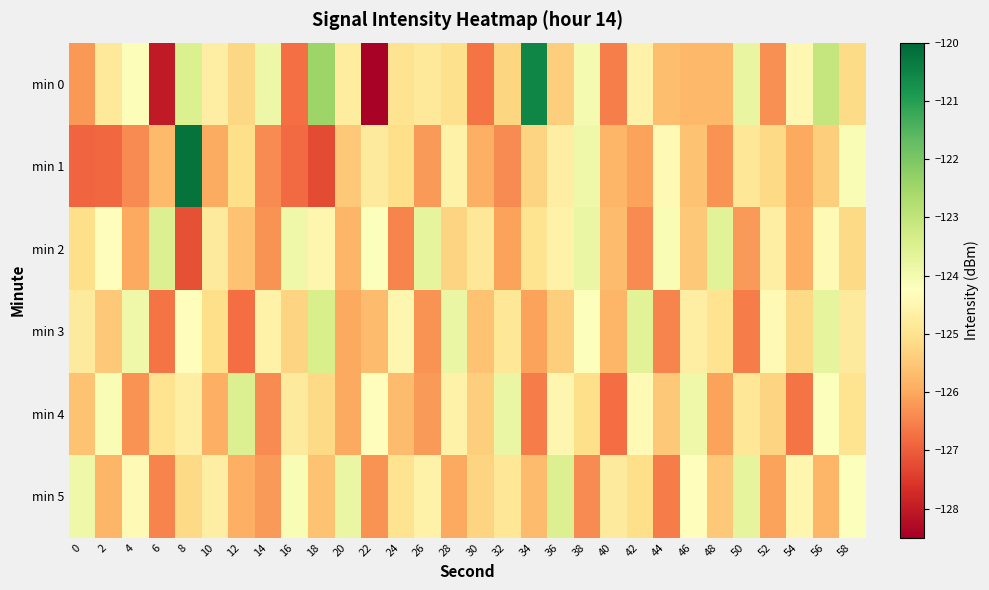

Reading left to right, extract all data points from this chart.

min 0: 0=-126.2	2=-124.9	4=-124.2	6=-128.0	8=-123.5	10=-124.7	12=-125.2	14=-123.9	16=-126.8	18=-122.4	20=-124.8	22=-128.4	24=-125.0	26=-124.8	28=-125.0	30=-126.7	32=-125.3	34=-120.5	36=-125.4	38=-124.1	40=-126.5	42=-124.6	44=-125.7	46=-125.8	48=-125.8	50=-123.8	52=-126.3	54=-124.5	56=-123.1	58=-125.2
min 1: 0=-126.9	2=-126.8	4=-126.4	6=-125.7	8=-120.2	10=-126.0	12=-125.1	14=-126.4	16=-126.8	18=-127.3	20=-125.5	22=-124.8	24=-125.1	26=-126.2	28=-124.6	30=-125.9	32=-126.4	34=-125.3	36=-124.7	38=-123.9	40=-125.8	42=-126.1	44=-124.4	46=-125.6	48=-126.3	50=-124.9	52=-125.2	54=-126.0	56=-125.4	58=-124.1
min 2: 0=-125.1	2=-124.3	4=-126.0	6=-123.5	8=-127.2	10=-124.8	12=-125.6	14=-126.3	16=-123.9	18=-124.5	20=-125.8	22=-124.2	24=-126.5	26=-123.7	28=-125.3	30=-124.9	32=-126.1	34=-125.0	36=-124.6	38=-123.8	40=-125.7	42=-126.4	44=-124.1	46=-125.5	48=-123.6	50=-126.2	52=-124.7	54=-125.9	56=-124.4	58=-125.2
min 3: 0=-124.8	2=-125.5	4=-123.9	6=-126.7	8=-124.3	10=-125.1	12=-126.8	14=-124.6	16=-125.3	18=-123.4	20=-126.0	22=-125.7	24=-124.5	26=-126.3	28=-123.8	30=-125.6	32=-124.9	34=-126.1	36=-125.4	38=-124.2	40=-125.8	42=-123.6	44=-126.5	46=-124.7	48=-125.0	50=-126.6	52=-124.4	54=-125.2	56=-123.7	58=-124.8
min 4: 0=-125.6	2=-124.1	4=-126.3	6=-125.0	8=-124.7	10=-125.9	12=-123.5	14=-126.4	16=-124.8	18=-125.2	20=-126.0	22=-124.3	24=-125.7	26=-126.2	28=-124.6	30=-125.4	32=-123.8	34=-126.6	36=-124.5	38=-125.1	40=-126.8	42=-124.4	44=-125.5	46=-123.9	48=-126.1	50=-124.9	52=-125.3	54=-126.7	56=-124.2	58=-125.0
min 5: 0=-123.9	2=-125.8	4=-124.4	6=-126.5	8=-125.2	10=-124.7	12=-125.9	14=-126.2	16=-124.1	18=-125.6	20=-123.8	22=-126.3	24=-125.0	26=-124.6	28=-126.0	30=-125.3	32=-124.9	34=-125.7	36=-123.5	38=-126.4	40=-124.8	42=-125.1	44=-126.6	46=-124.3	48=-125.5	50=-123.7	52=-126.1	54=-124.5	56=-125.8	58=-124.2